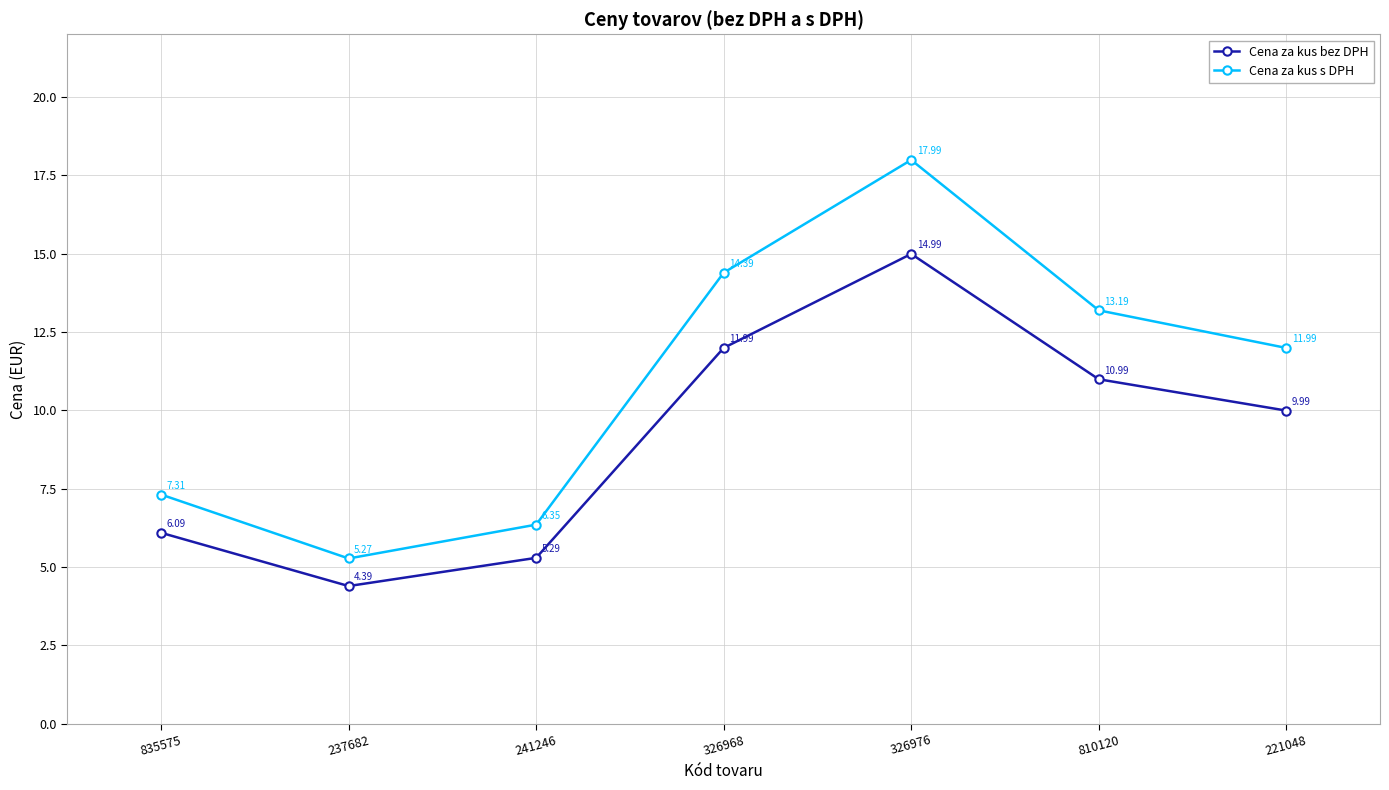

Which series changed the most between 835575 and 237682?

Cena za kus s DPH